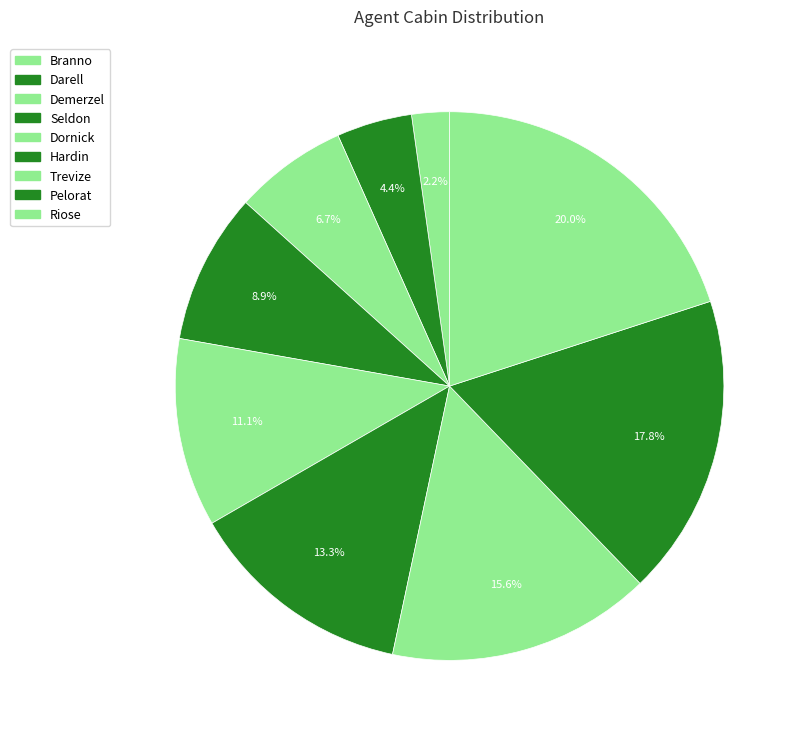

Do Demerzel and Branno together represent more than half of the pie?

No